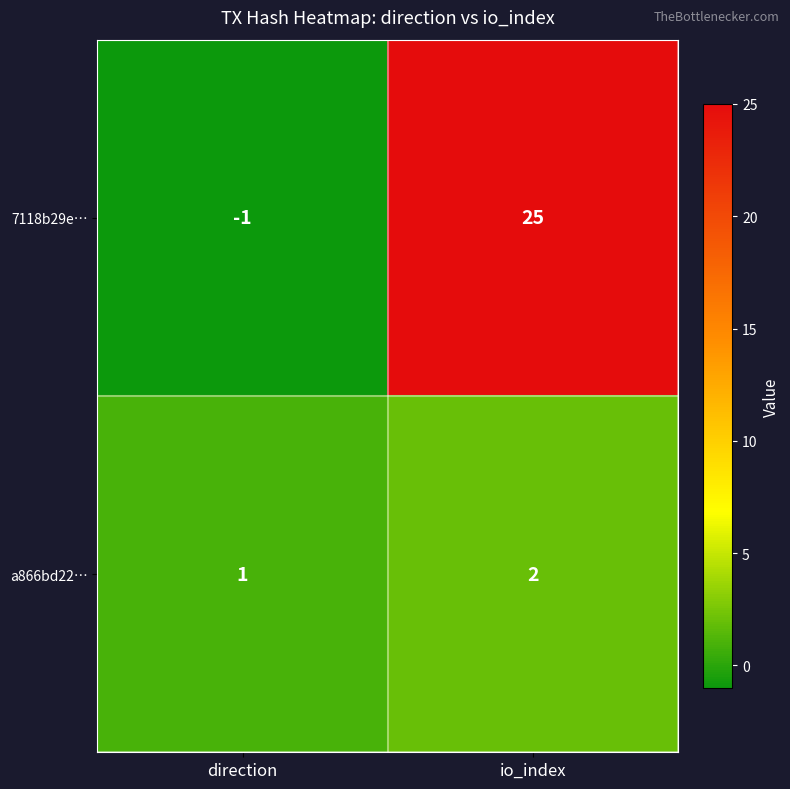

List the series in order of their overall mean, lowest first.

a866bd22…, 7118b29e…